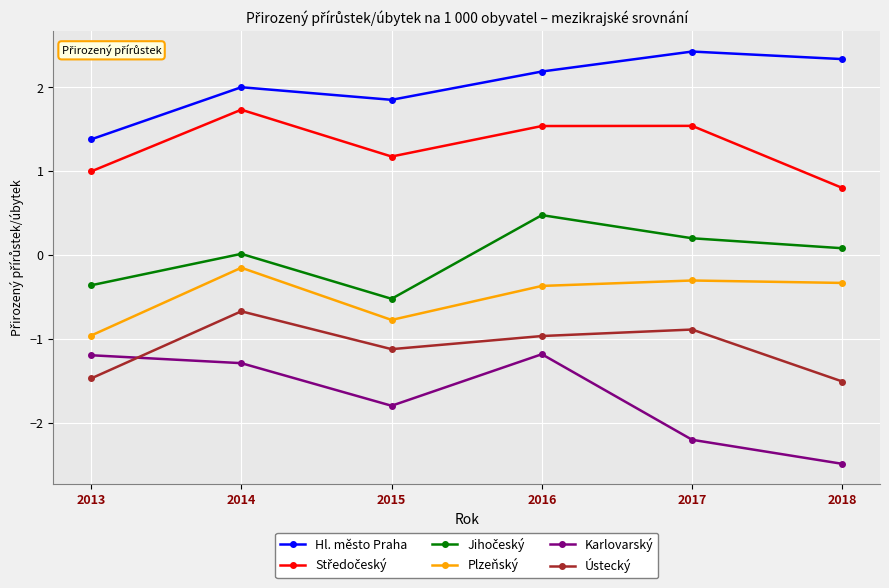

What is the value of the Karlovarský point at the 5th from the left?

-2.2